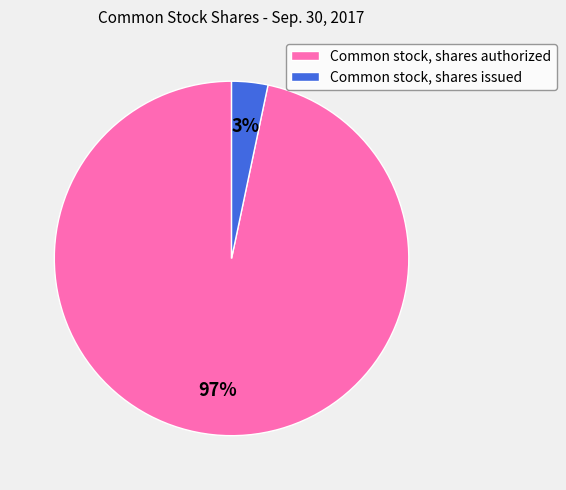

To the nearest percent, what portion does Common stock, shares issued represent?

3%